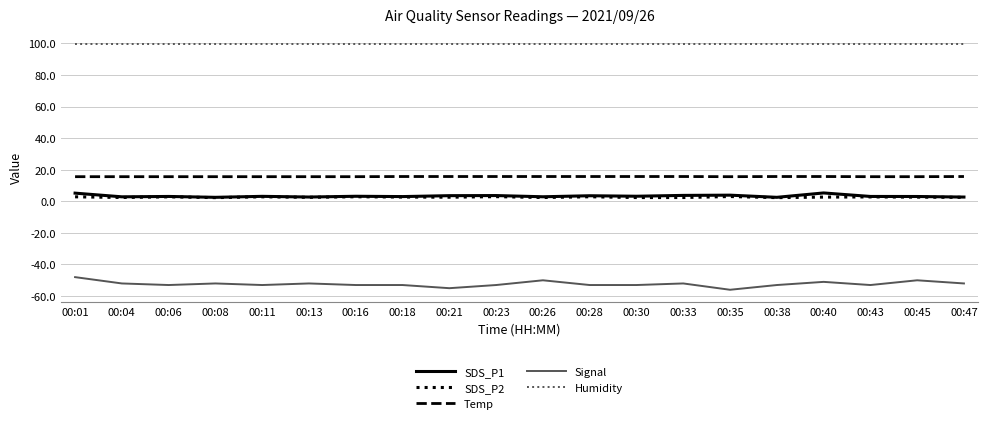

What is the sum of all SDS_P2 values?

53.0